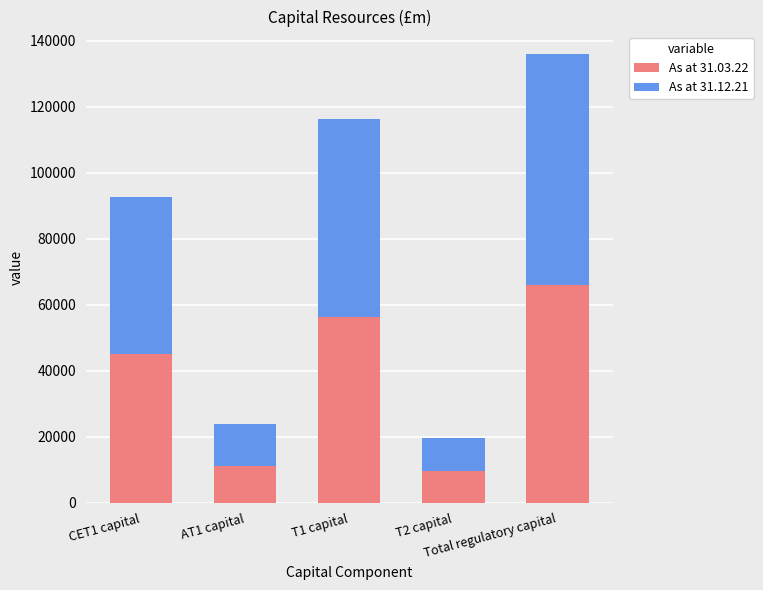

What is the sum of all As at 31.03.22 values?

188608